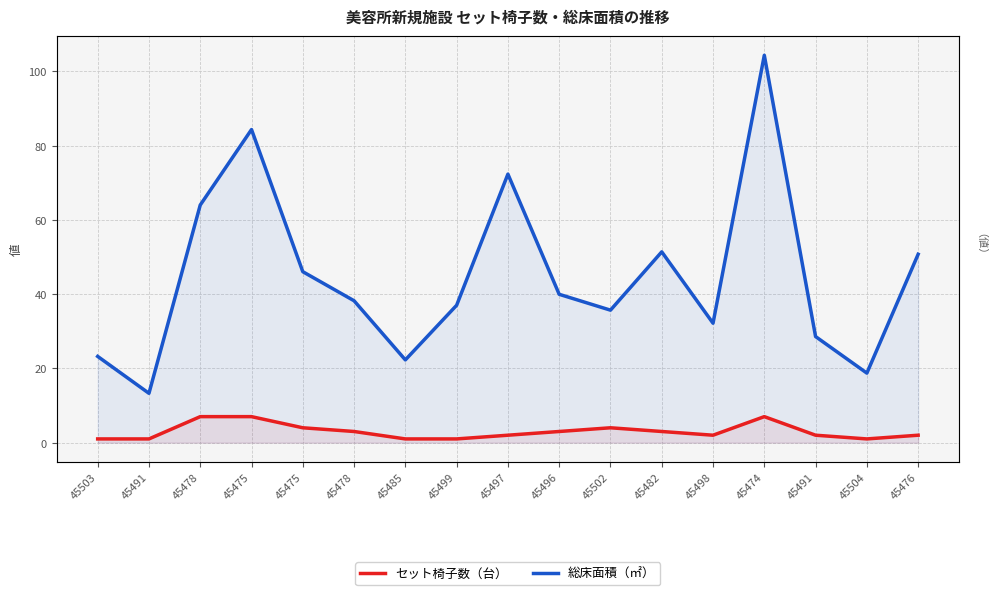

What are all the series names shown in the legend?

セット椅子数（台）, 総床面積（㎡）